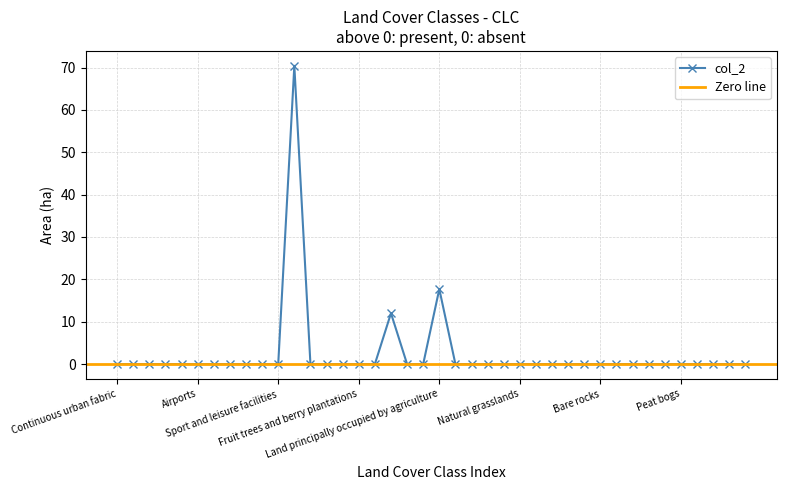

What is the average value?

2.5